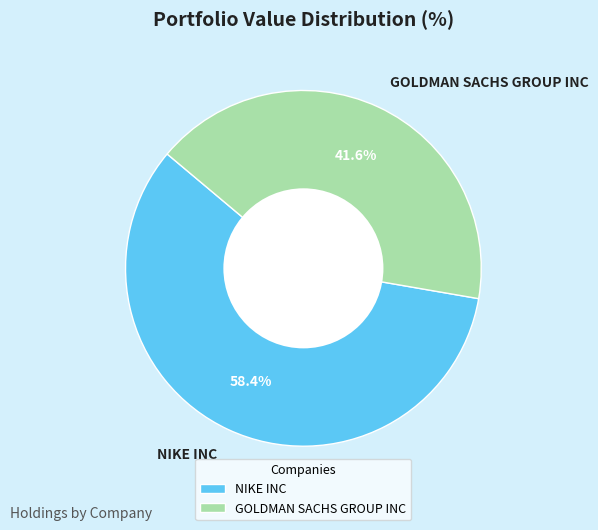

How many segments does this pie chart have?

2